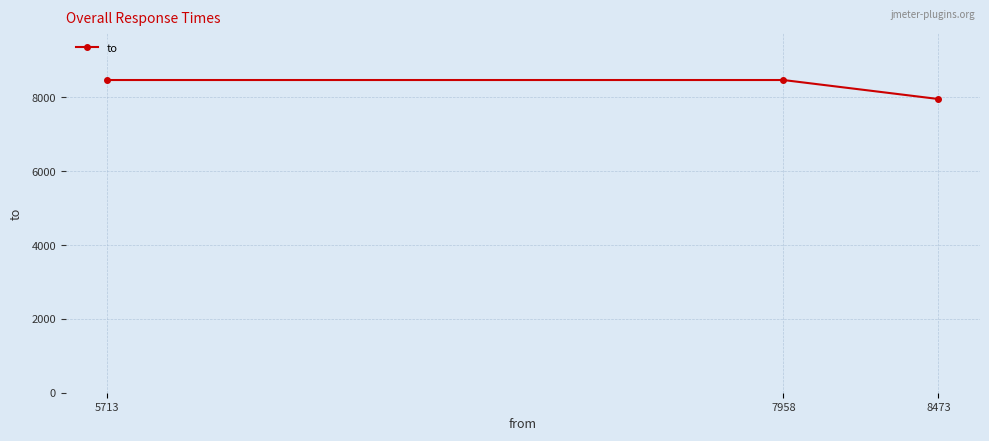

Which category has the lowest value across all series?

8473